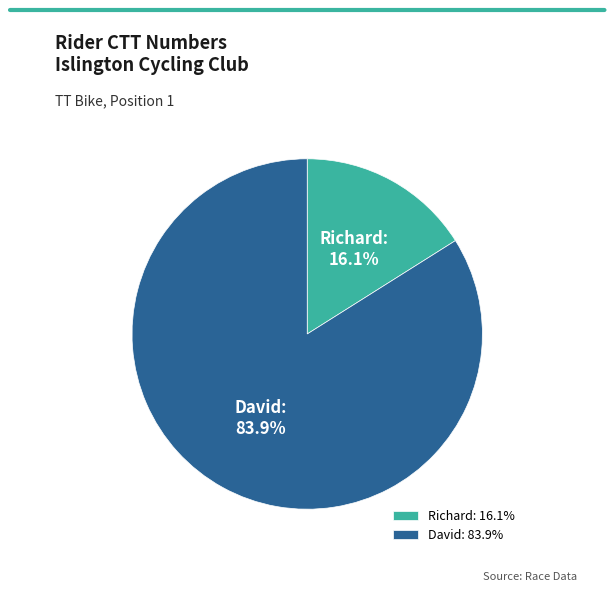

Rank the categories by value from lowest to highest.

Richard, David